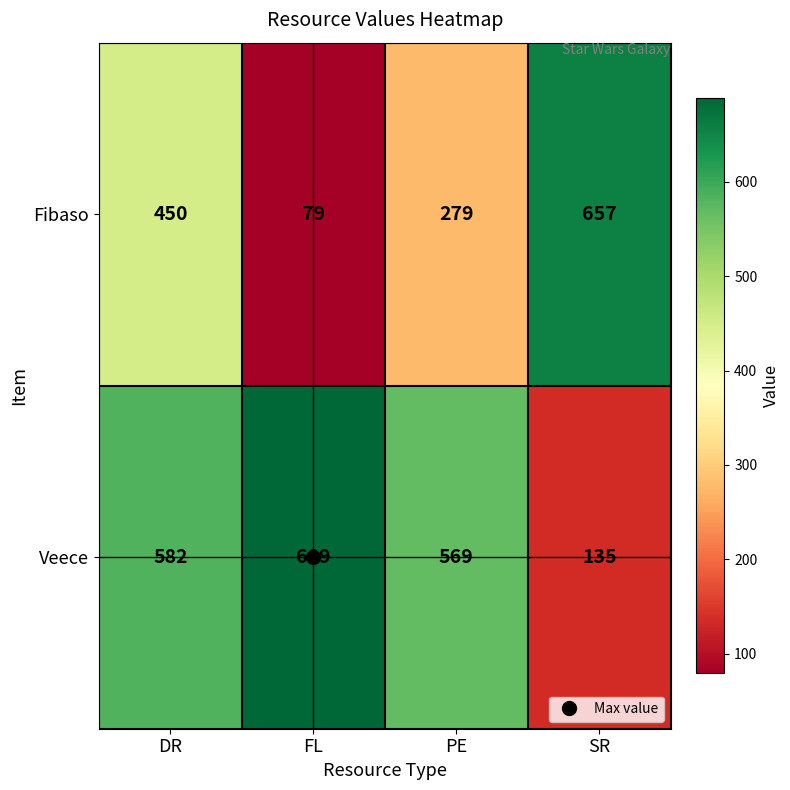

List the labels in order of Fibaso value, smallest first.

FL, PE, DR, SR